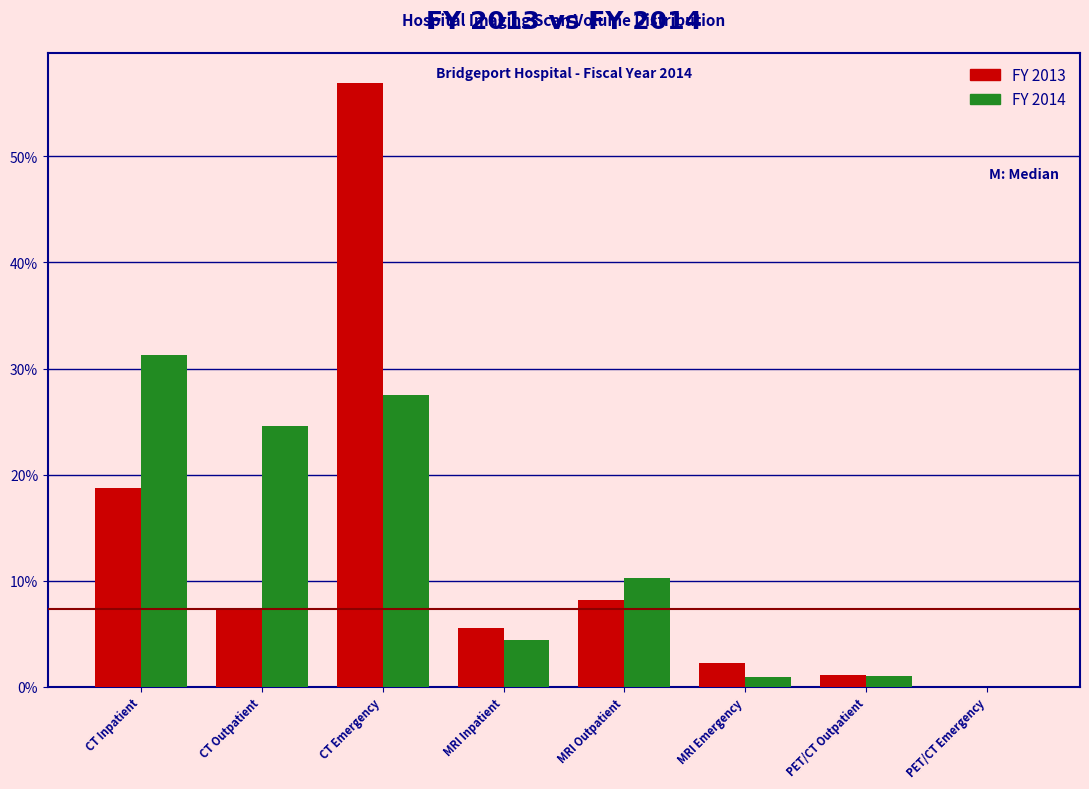

What is the sum of all FY 2014 values?

100.0